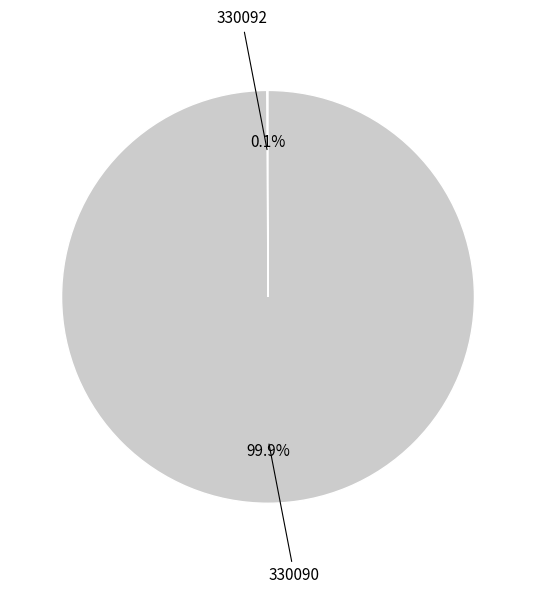

Is there a majority slice in this chart?

Yes